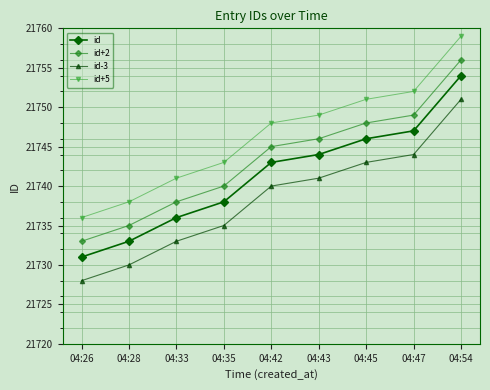

How many lines are shown in the chart?

4